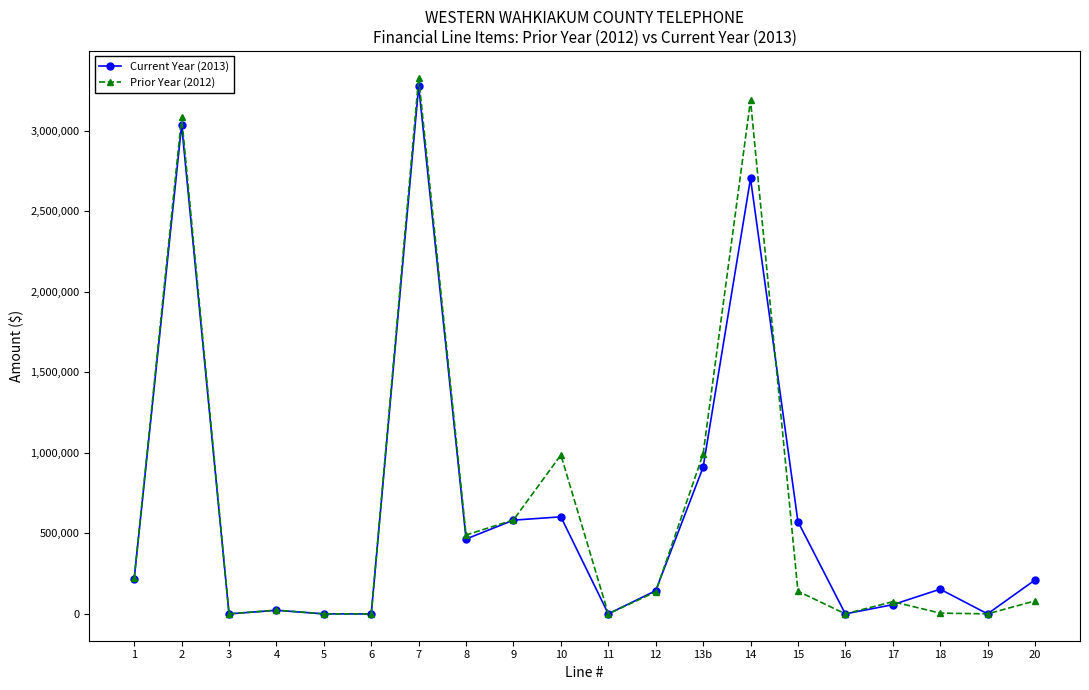

What position from the left is 2?

2